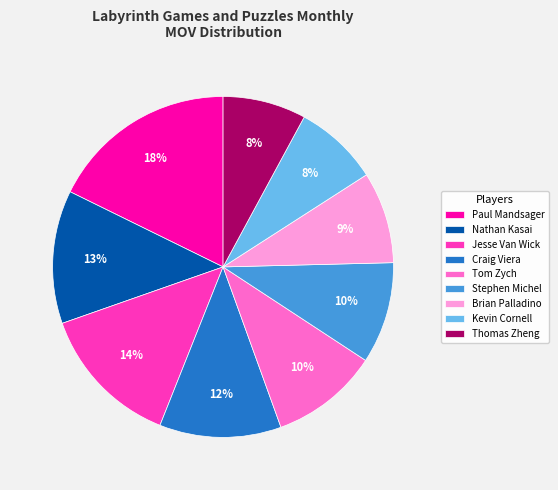

Combined, do Thomas Zheng and Paul Mandsager account for over 50%?

No